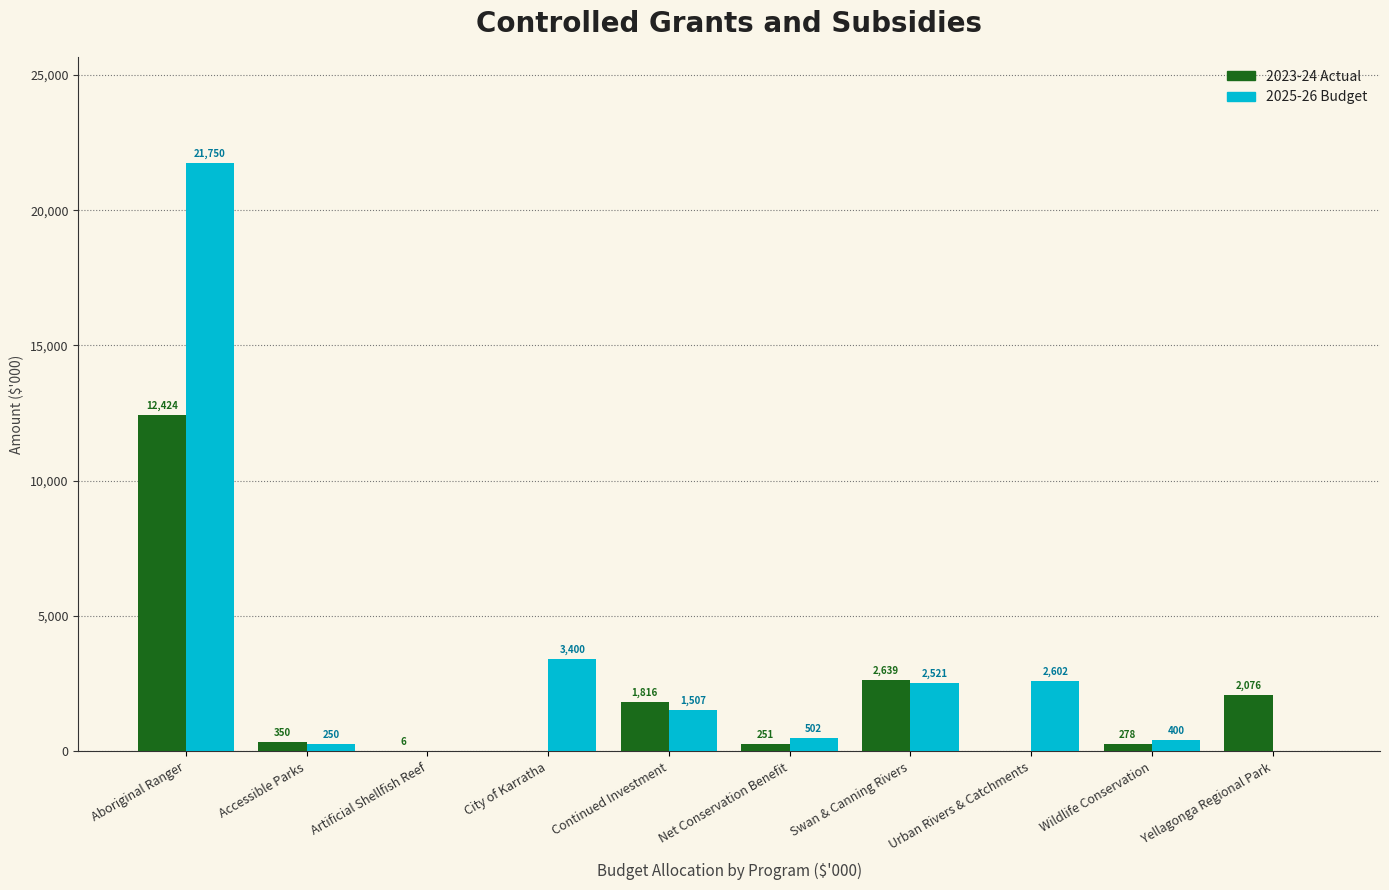

Count the number of categories in the chart.

10